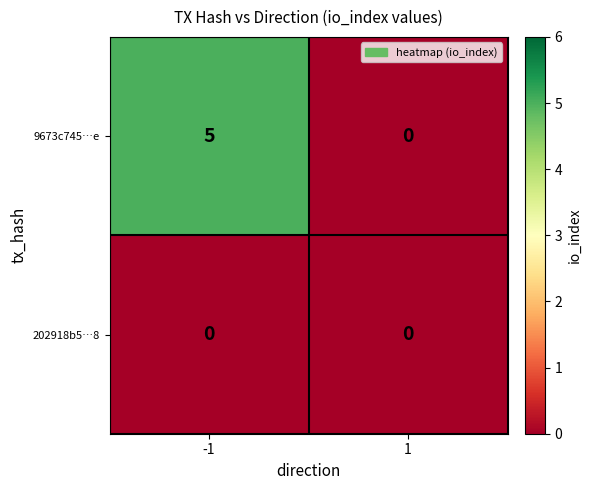

Which series changed the most between -1 and 1?

9673c745…e